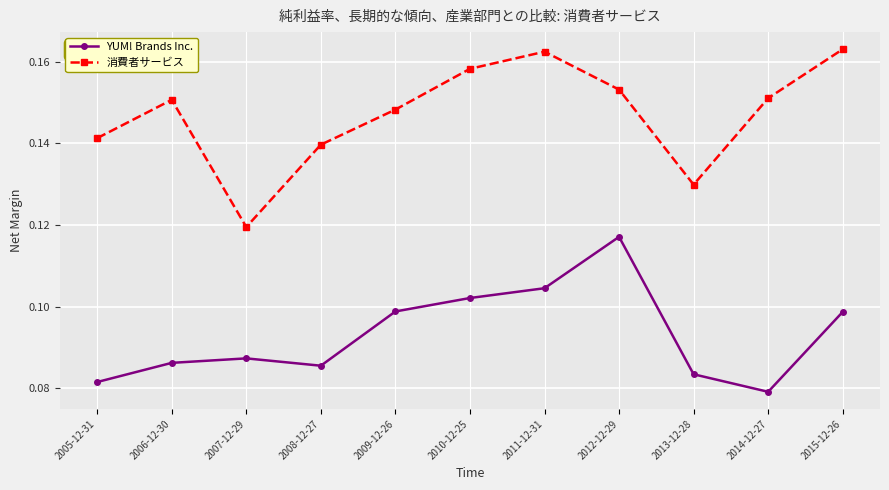

Which category has the highest value in the YUM! Brands Inc. series?

2012-12-29